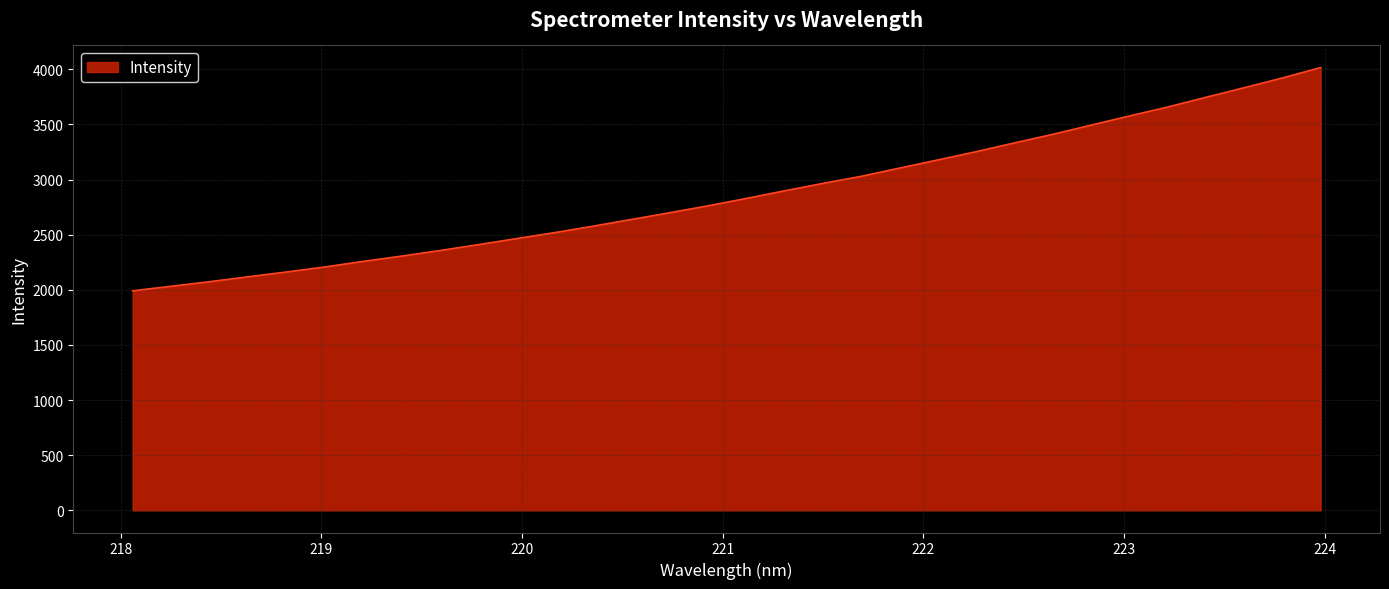

Does the chart display data point markers on the line(s)?

No